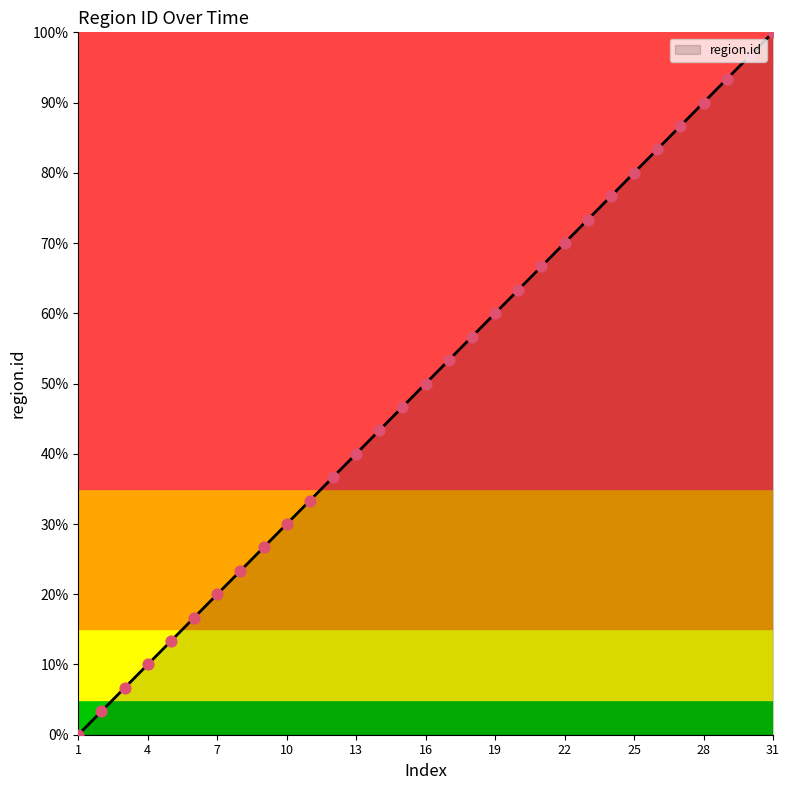

What is the difference between the maximum and minimum values?

100.0